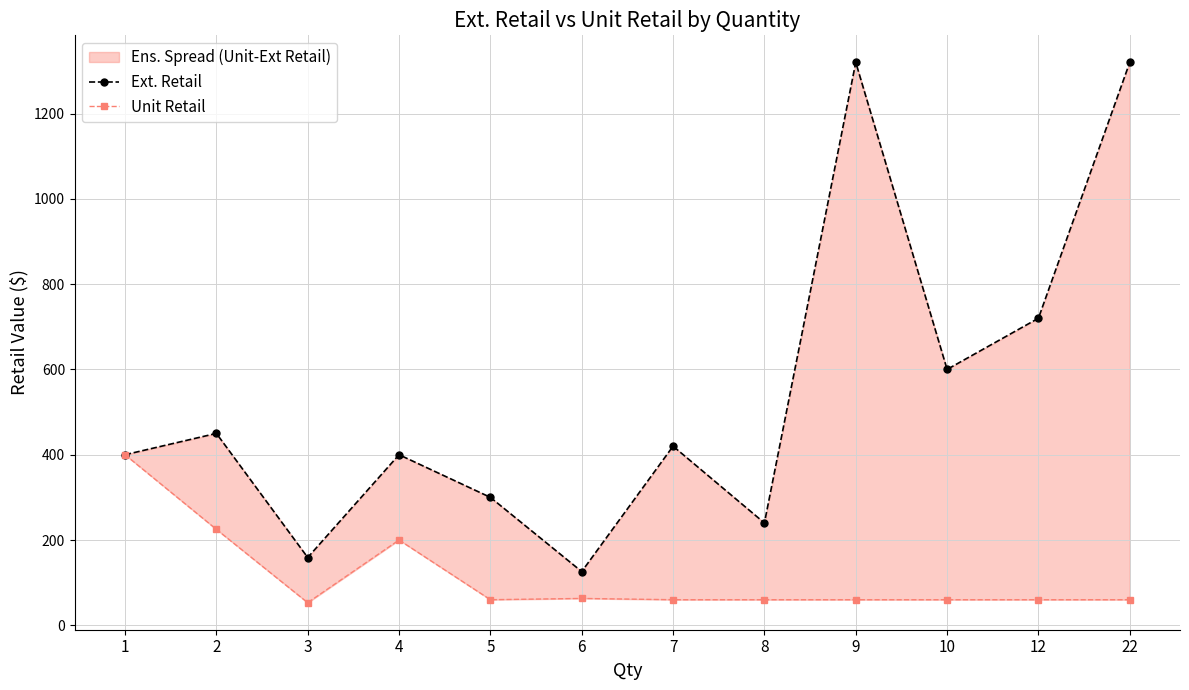

Between 10 and 5, which is larger?

10